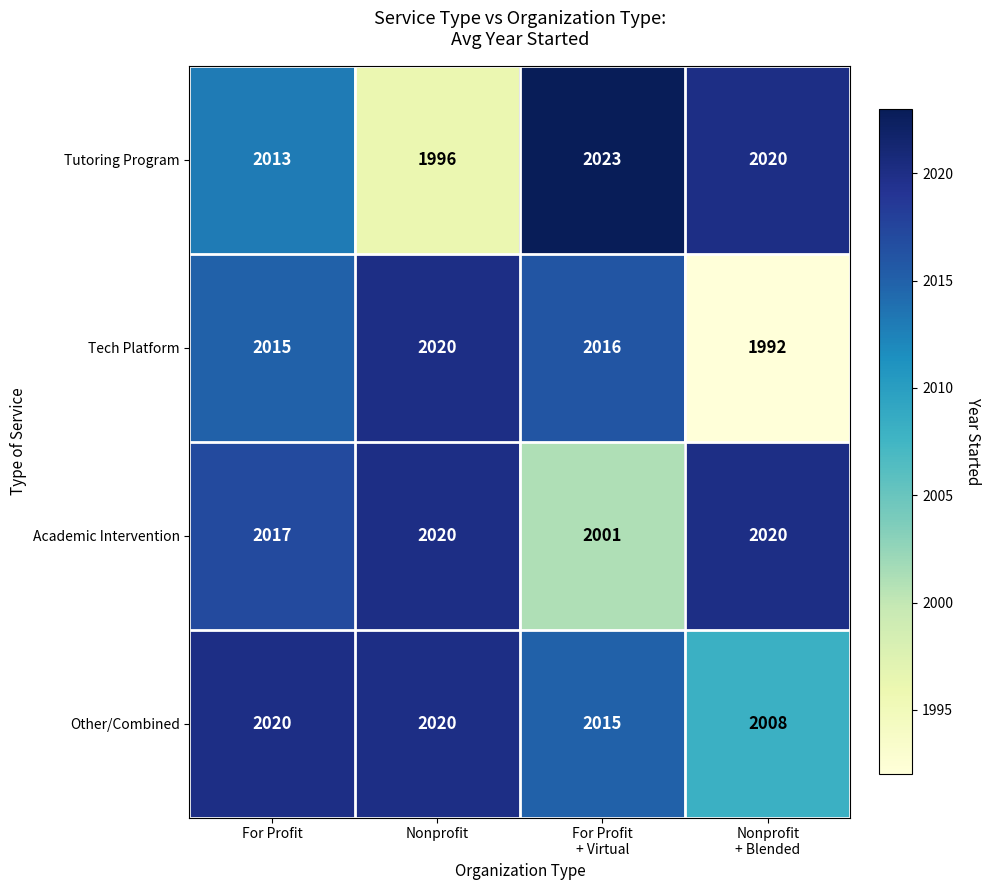

At which category is the sum across all series the highest?

For Profit